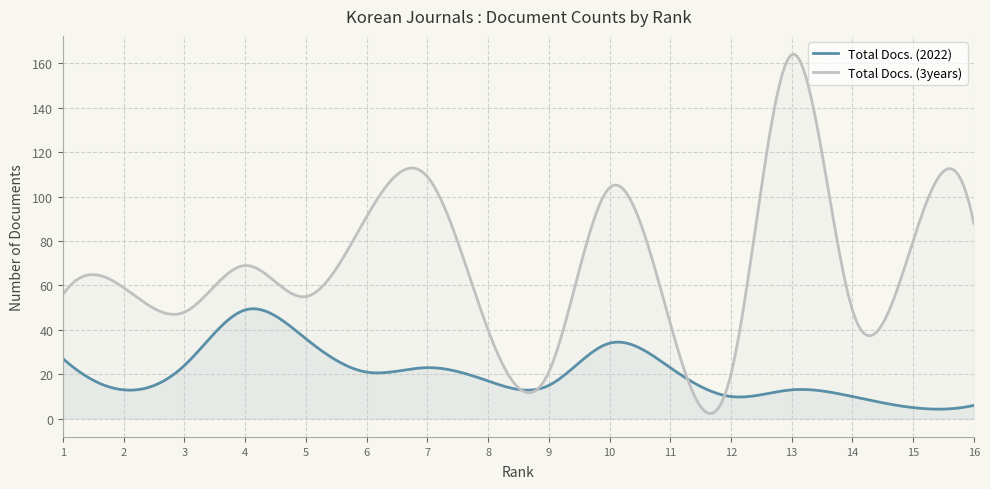

What is the average value of the Total Docs. (3years) series?

69.2